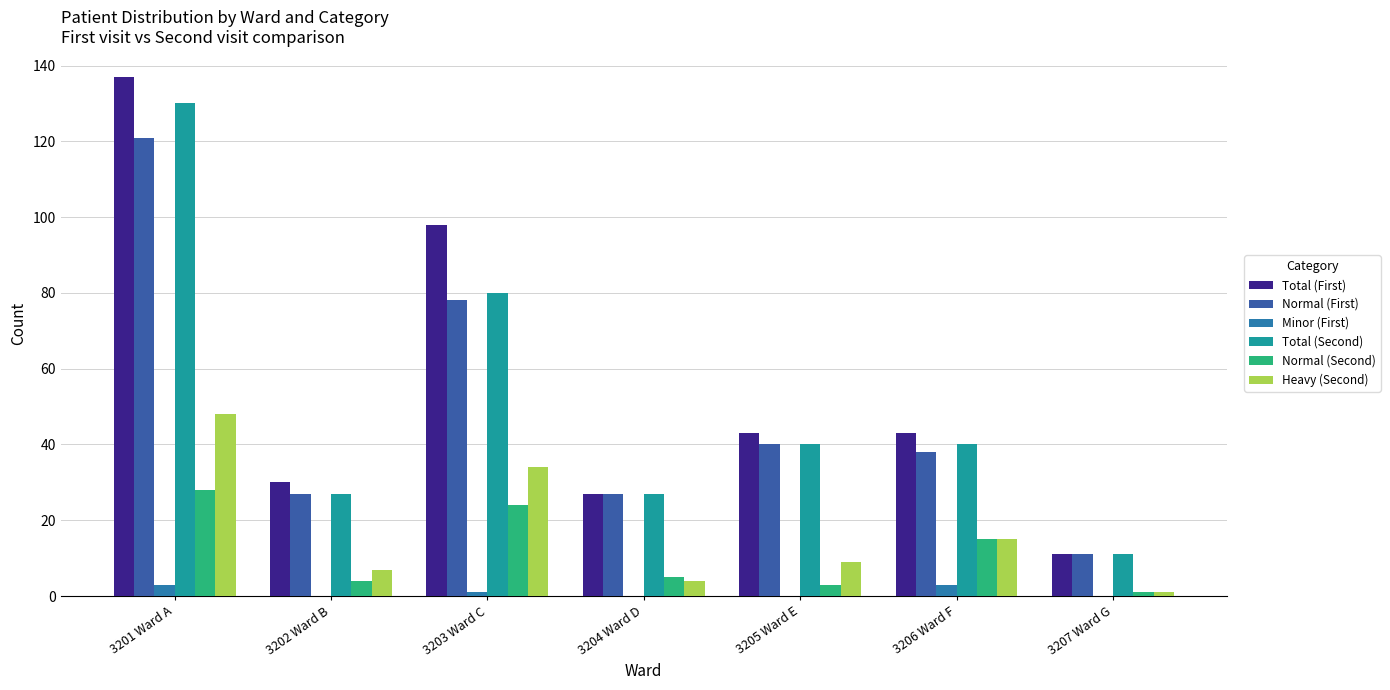

How many categories are shown in the chart?

7